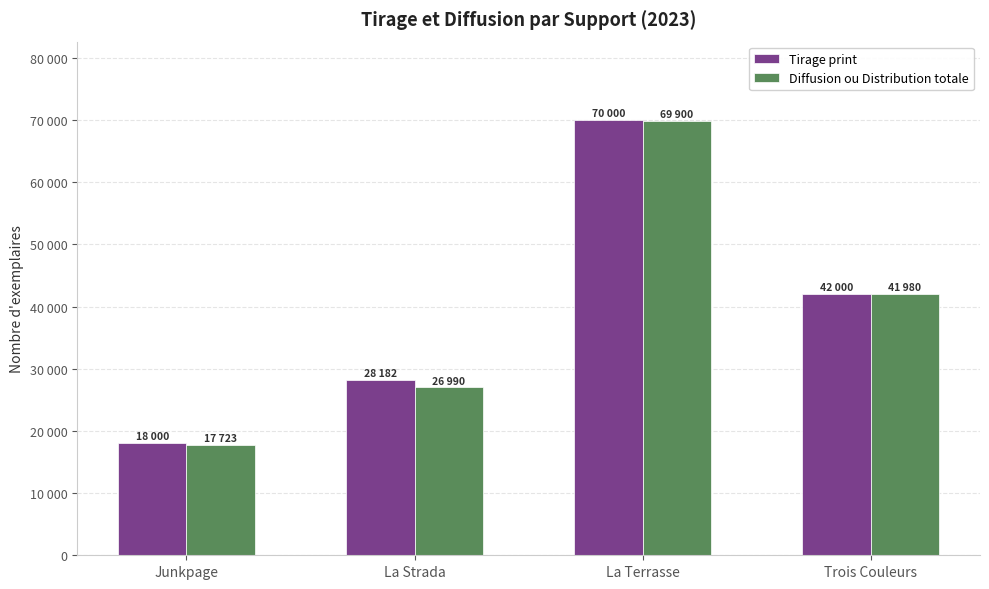

What is the difference between the second highest and minimum values in the Tirage print series?

24000